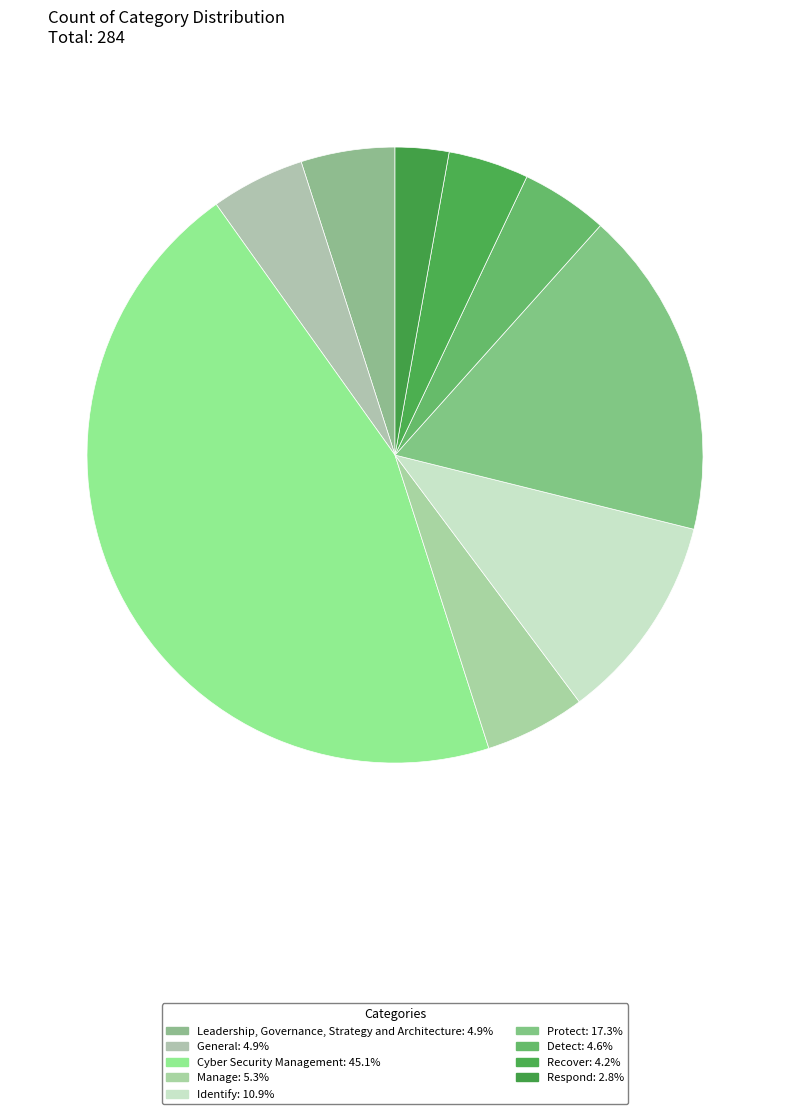

Approximately how many times larger is the value at Recover compared to Detect?

0.9